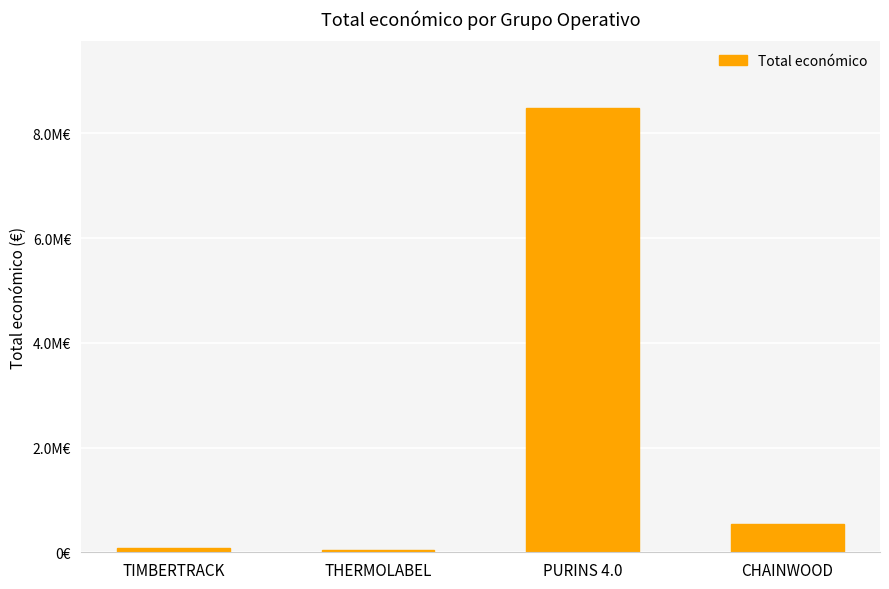

Are the bars horizontal?

No